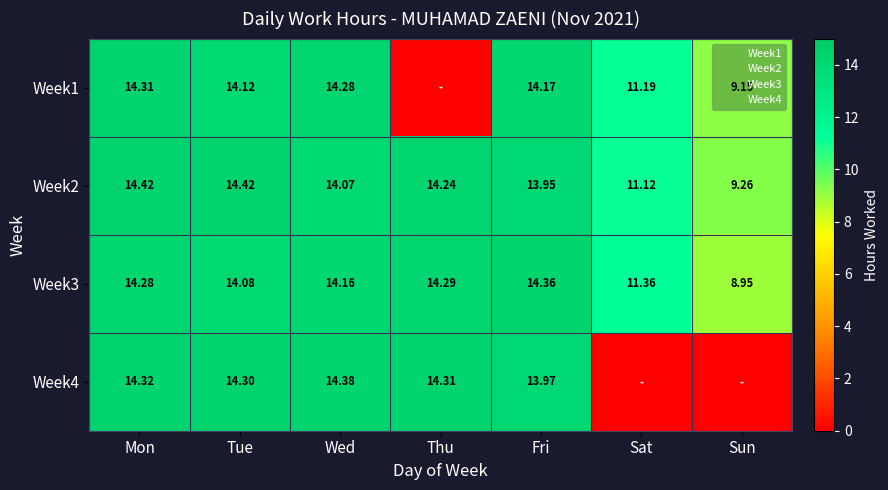

At which label does Week2 first exceed 14?

Mon